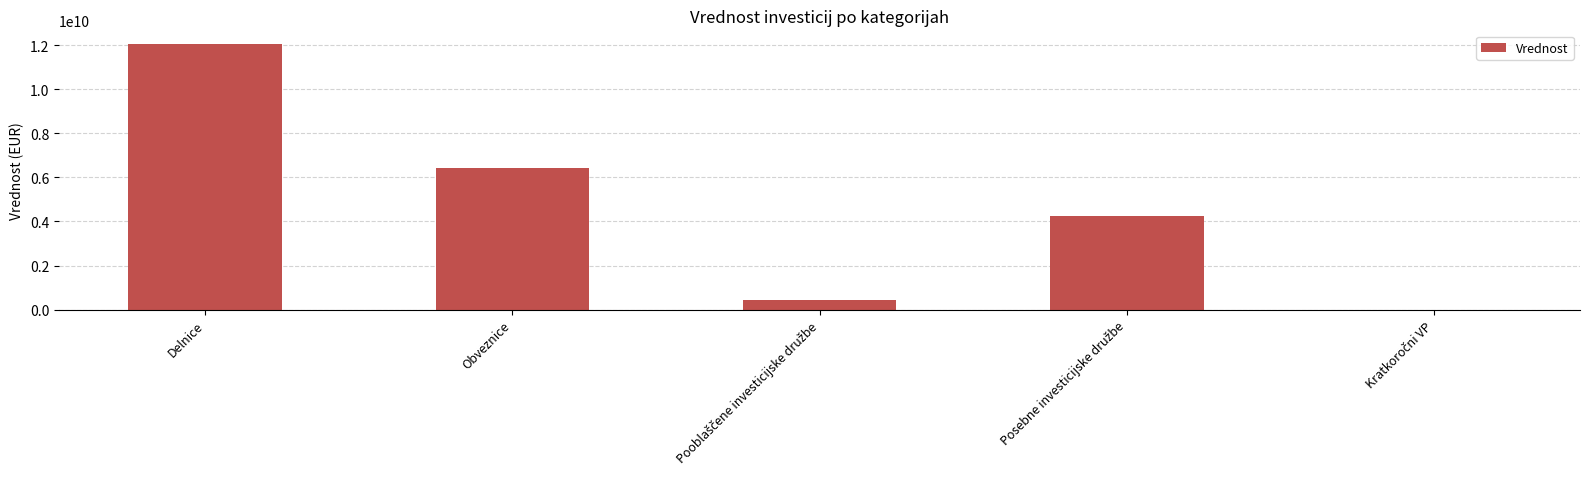

At which label is the value closest to 6030893806?

Obveznice